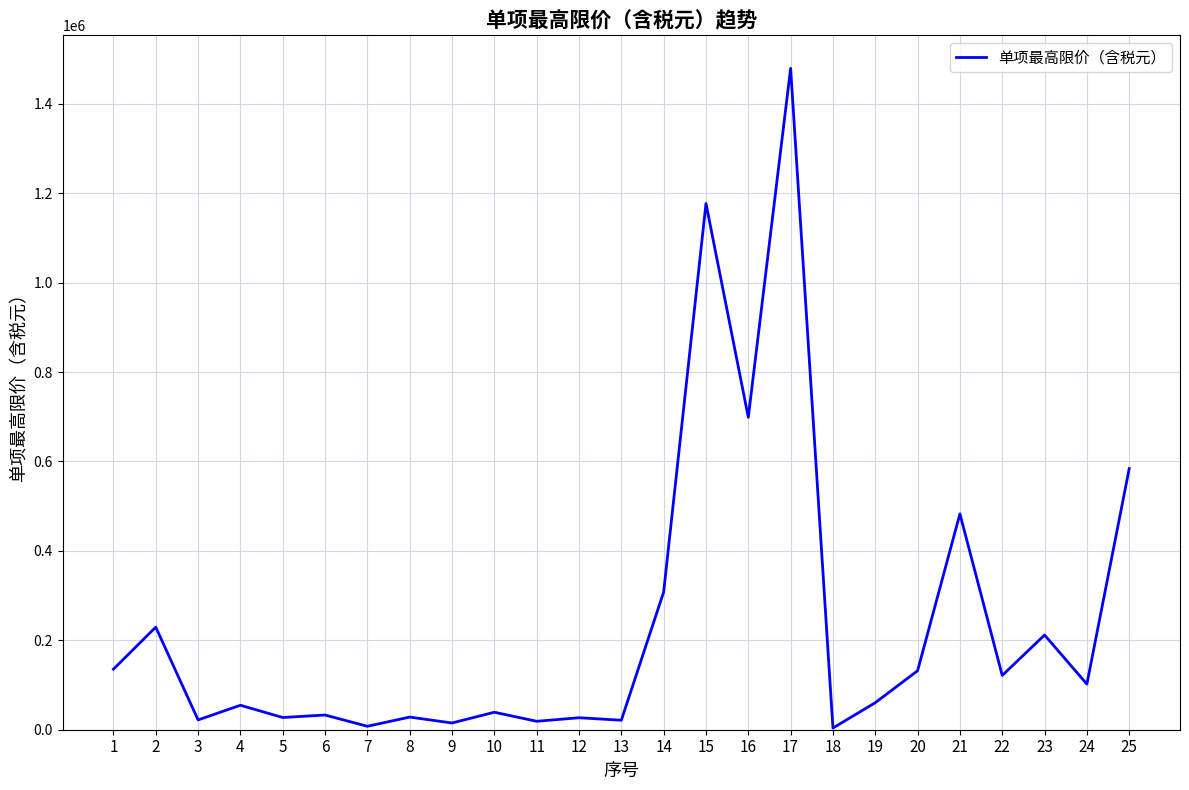

How many series are shown in this chart?

1